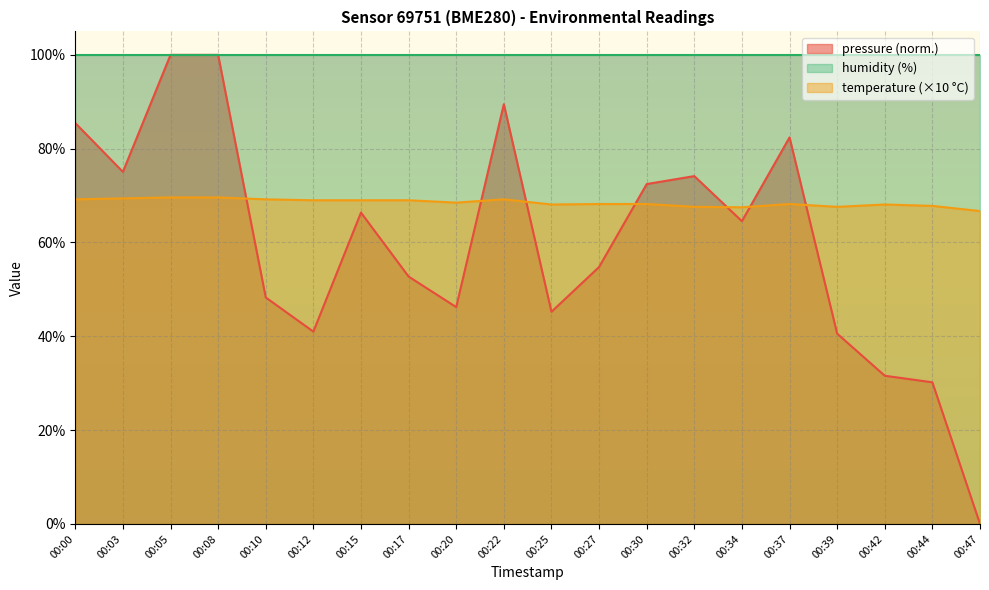

What is the greatest value displayed?

100.0